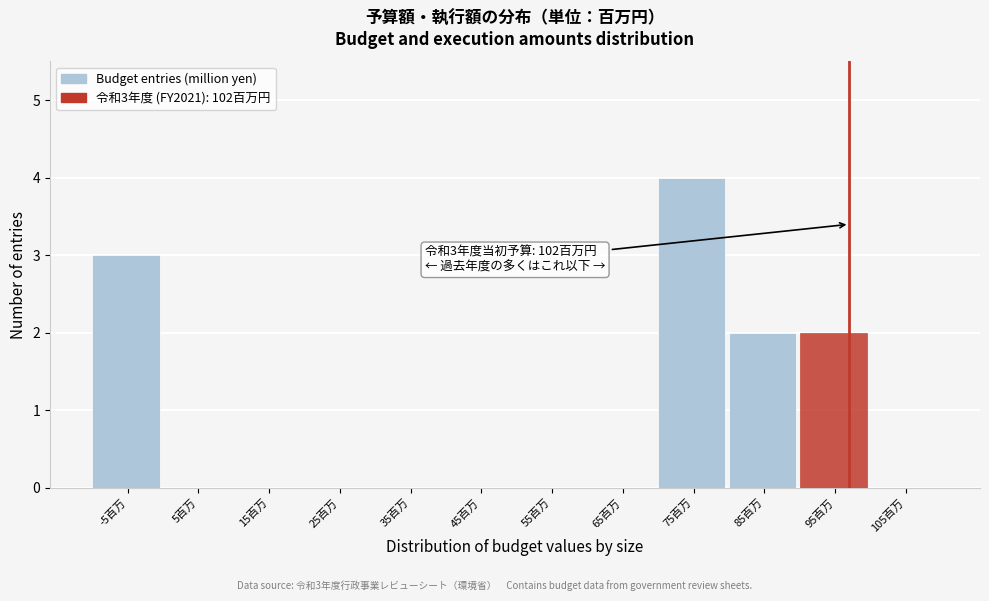

Reading right to left, list all the values displayed in this chart.

105百万=0	95百万=2	85百万=2	75百万=4	65百万=0	55百万=0	45百万=0	35百万=0	25百万=0	15百万=0	5百万=0	-5百万=3